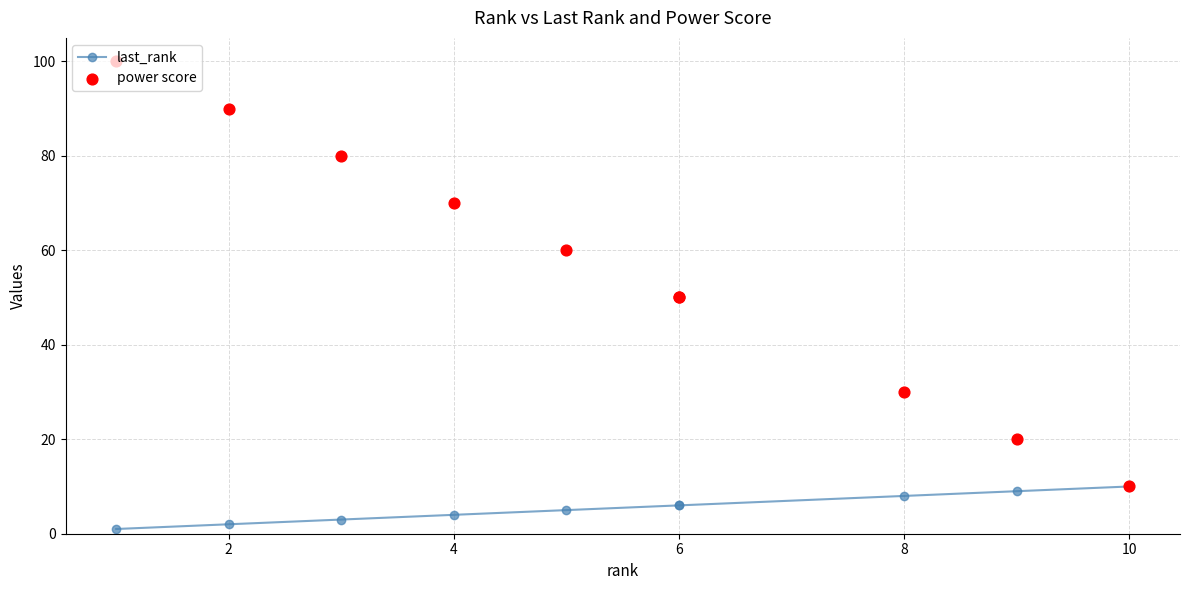

What are all the series names shown in the legend?

last_rank, power score